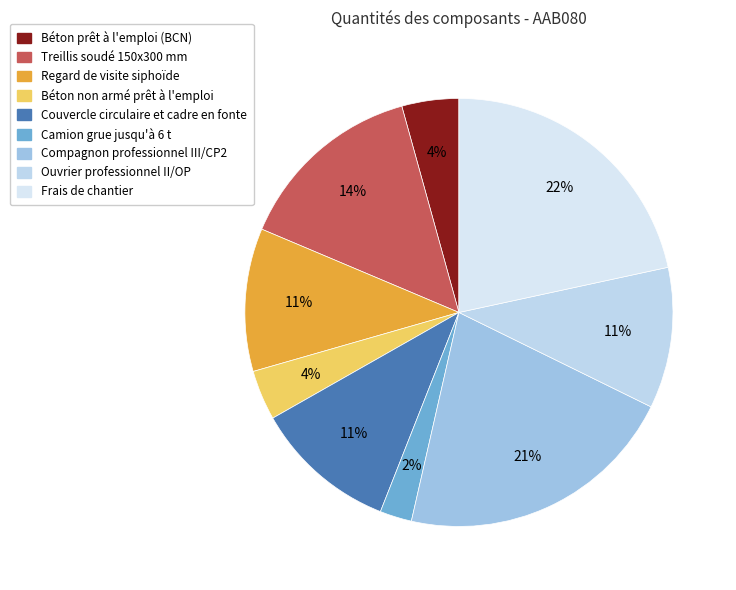

To the nearest percent, what percentage of the pie is Treillis soudé 150x300 mm?

14%